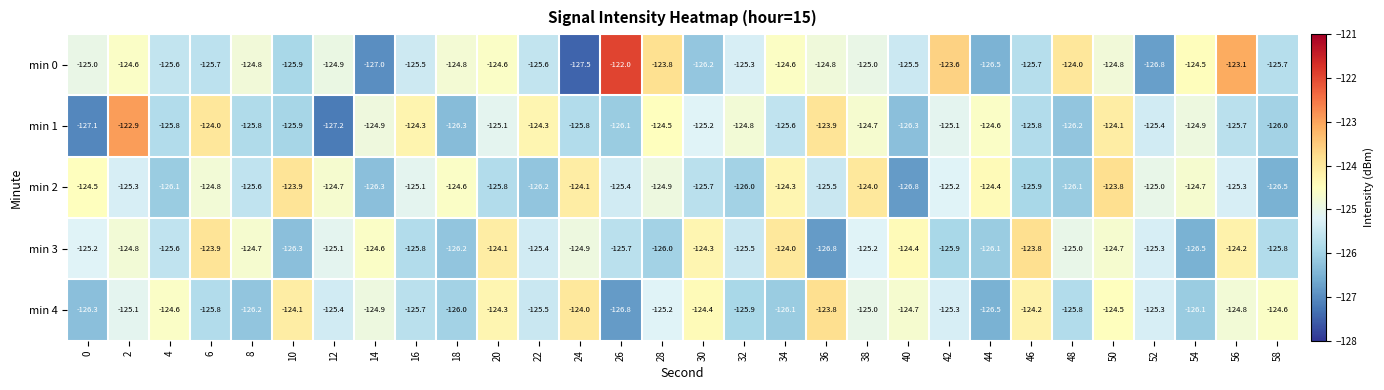

How many series are shown in this chart?

5